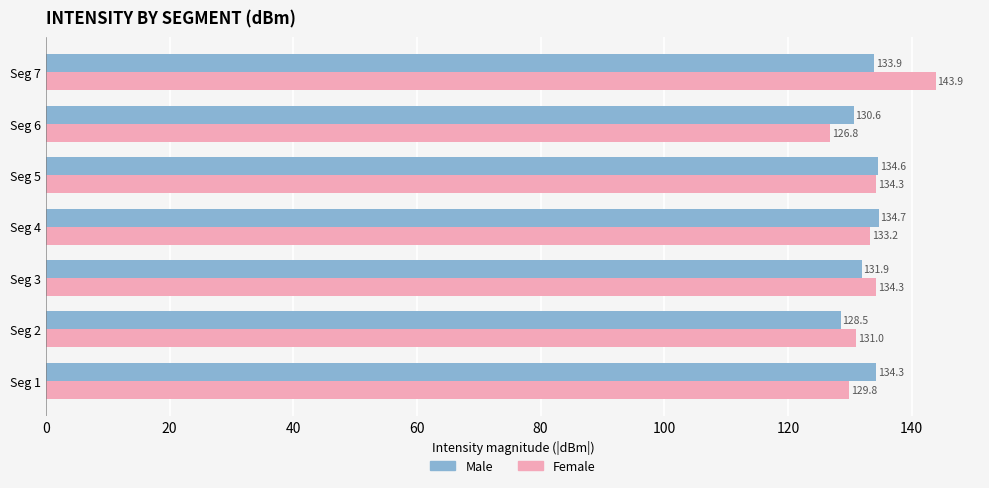

Where is Male nearest to the value 131?

Seg 6